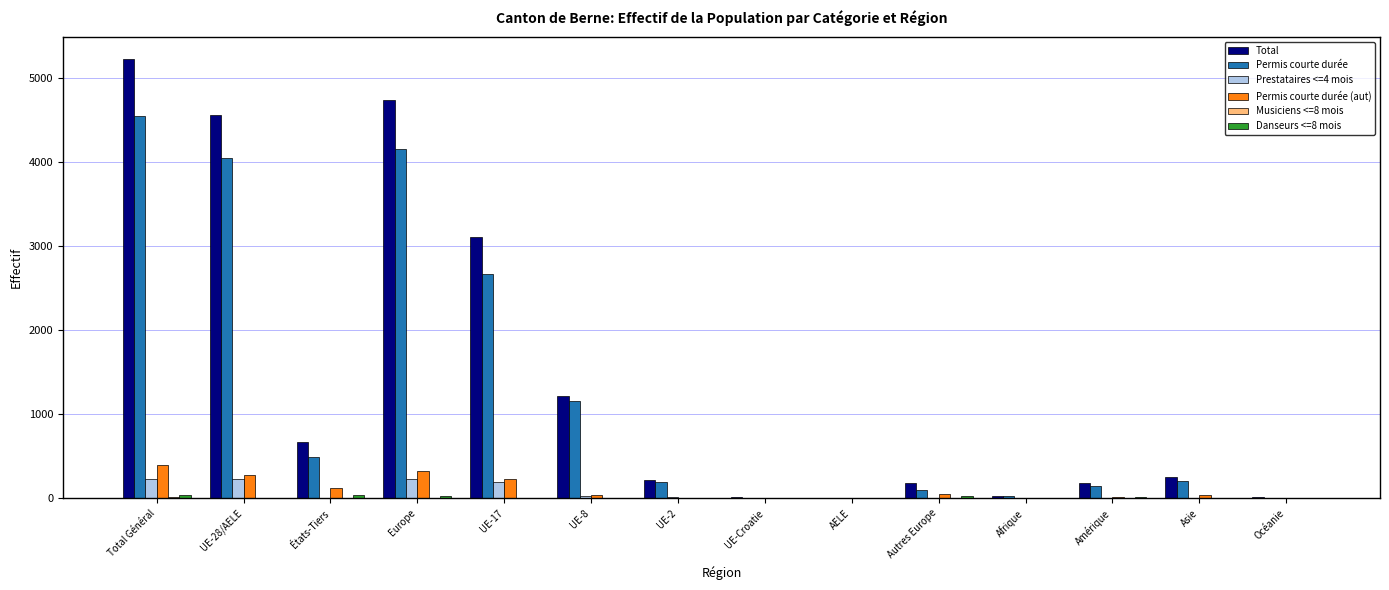

What is the sum of all Permis courte durée values?

17798